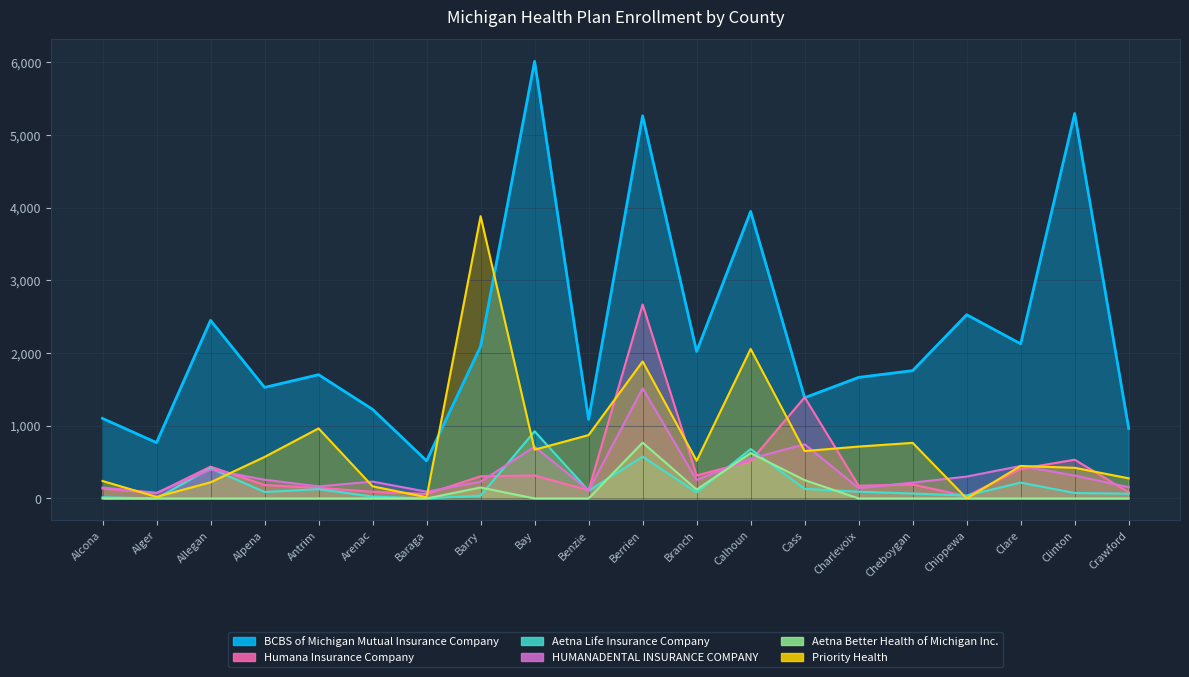

True or false: HUMANADENTAL INSURANCE COMPANY has a value of 78 at Alger.

True